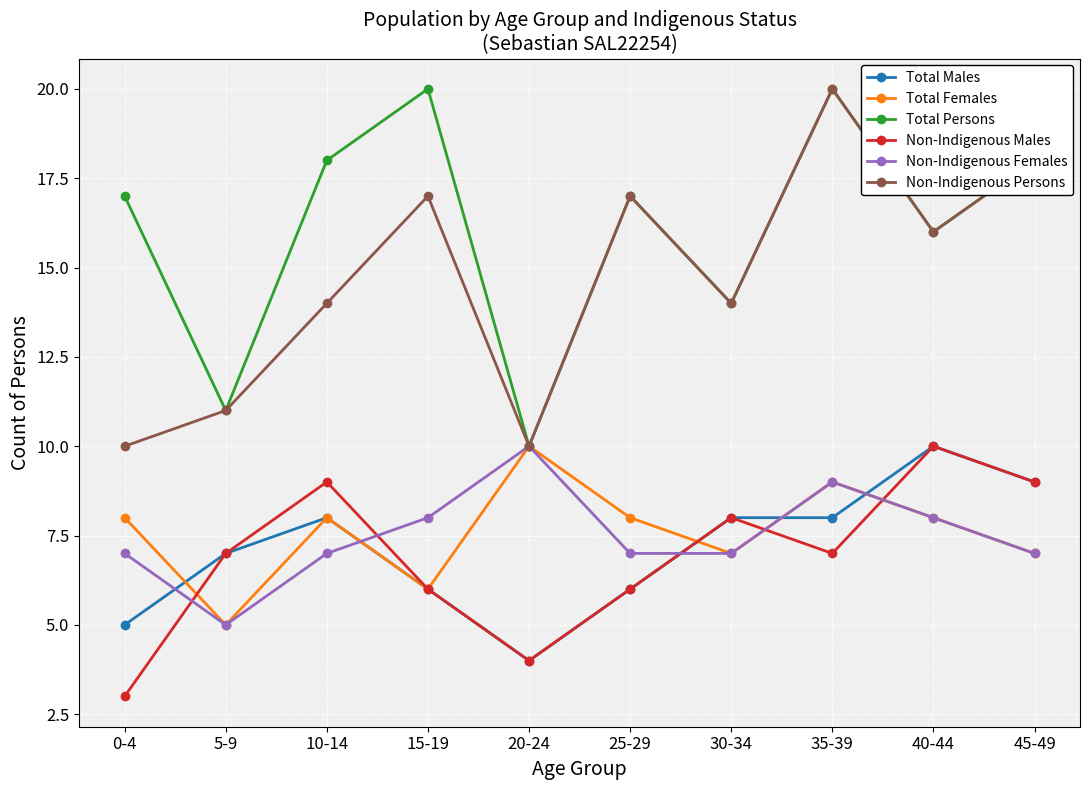

What is the difference between the highest and lowest values at 45-49?

11